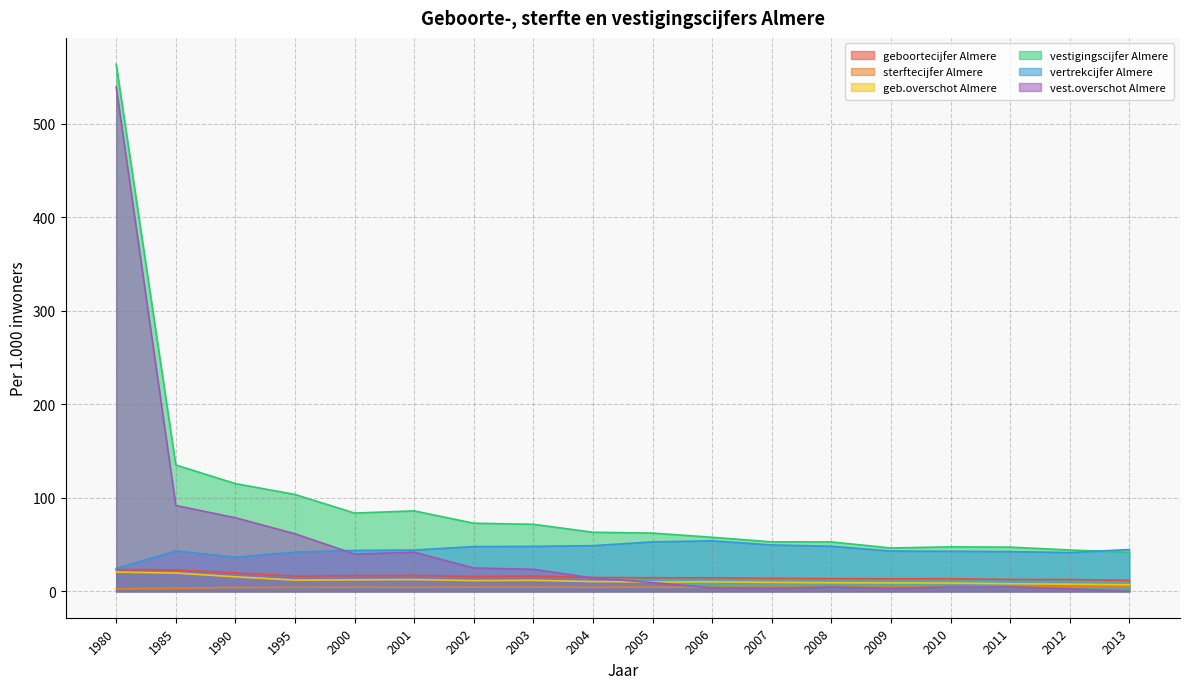

At which category is the sum across all series the highest?

1980